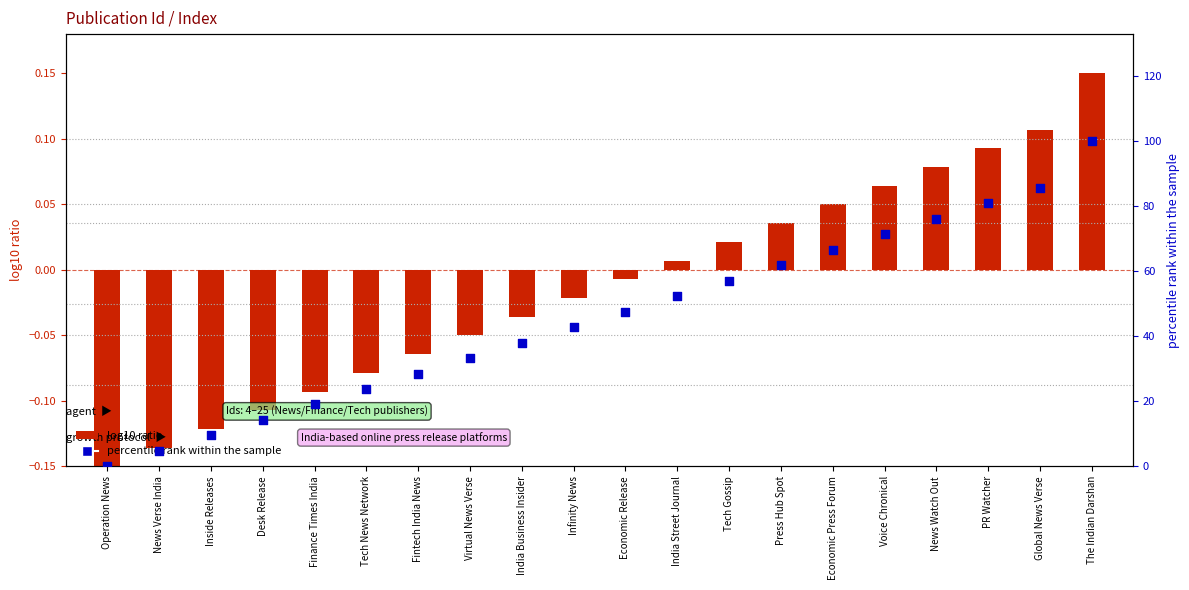

Is the value of log10 ratio at The Indian Darshan greater than the value of percentile rank within the sample at Virtual News Verse?

No